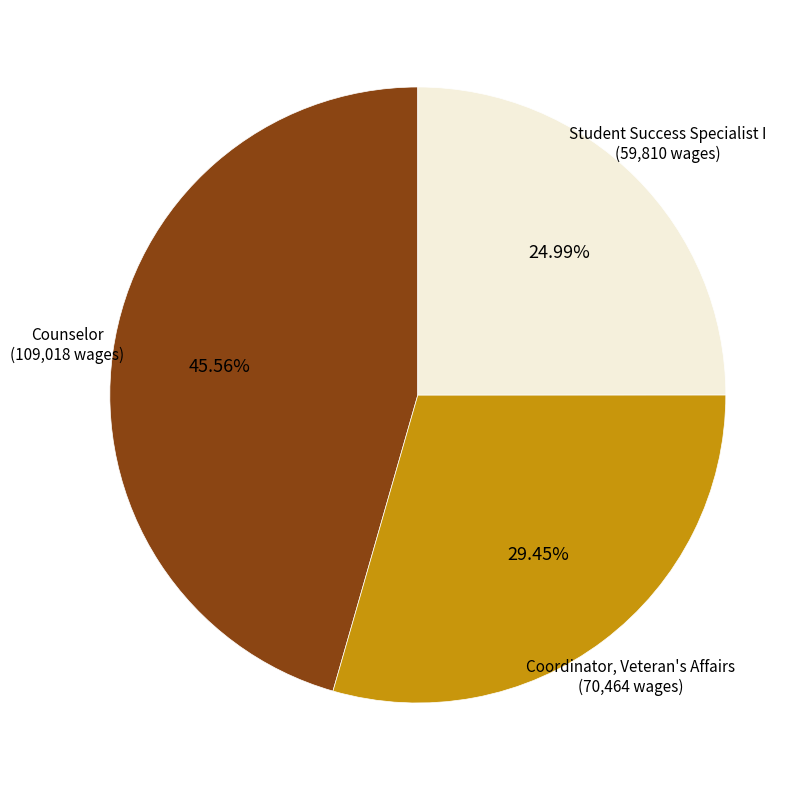

Is there any slice that represents more than half of the pie?

No